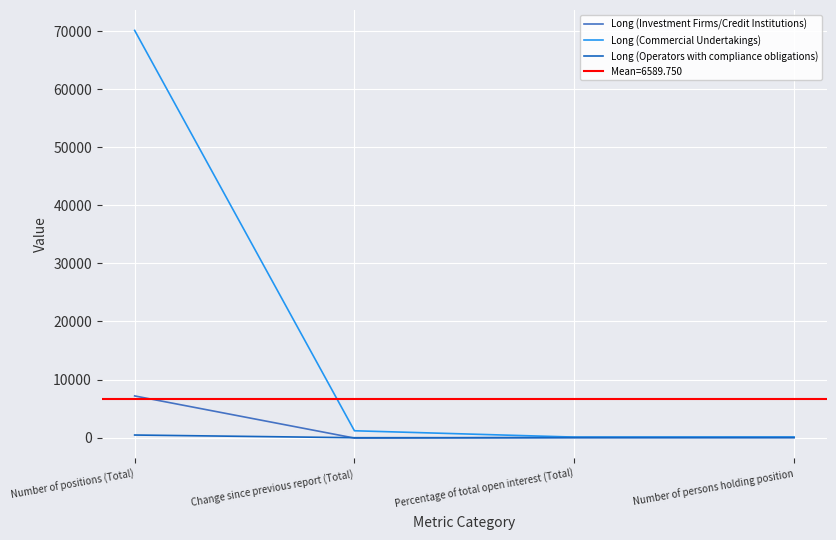

What is the average value of the Long (Investment Firms/Credit Institutions) series?

1782.1